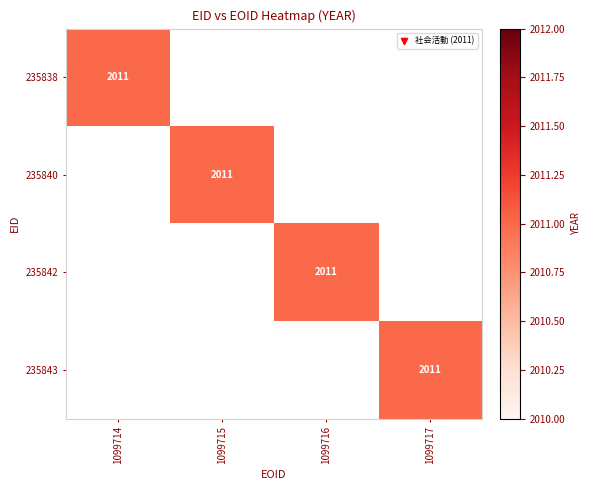

Reading right to left, list all the values displayed in this chart.

235838: 0	0	0	2011
235840: 0	0	2011	0
235842: 0	2011	0	0
235843: 2011	0	0	0